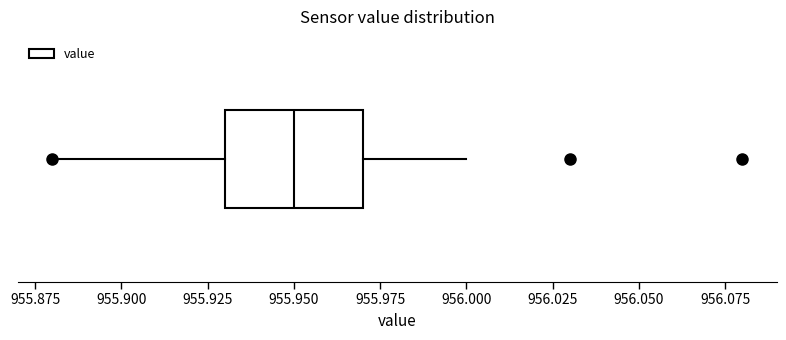

Transcribe this box plot: give where the median line is, the range the box spans, and where the two whiskers end, as read against the x-axis. The values are not printed on the chart, so give them approximately, as read against the axis.

median 955.95, box 955.93 to 955.97, whiskers 955.88 to 956.00